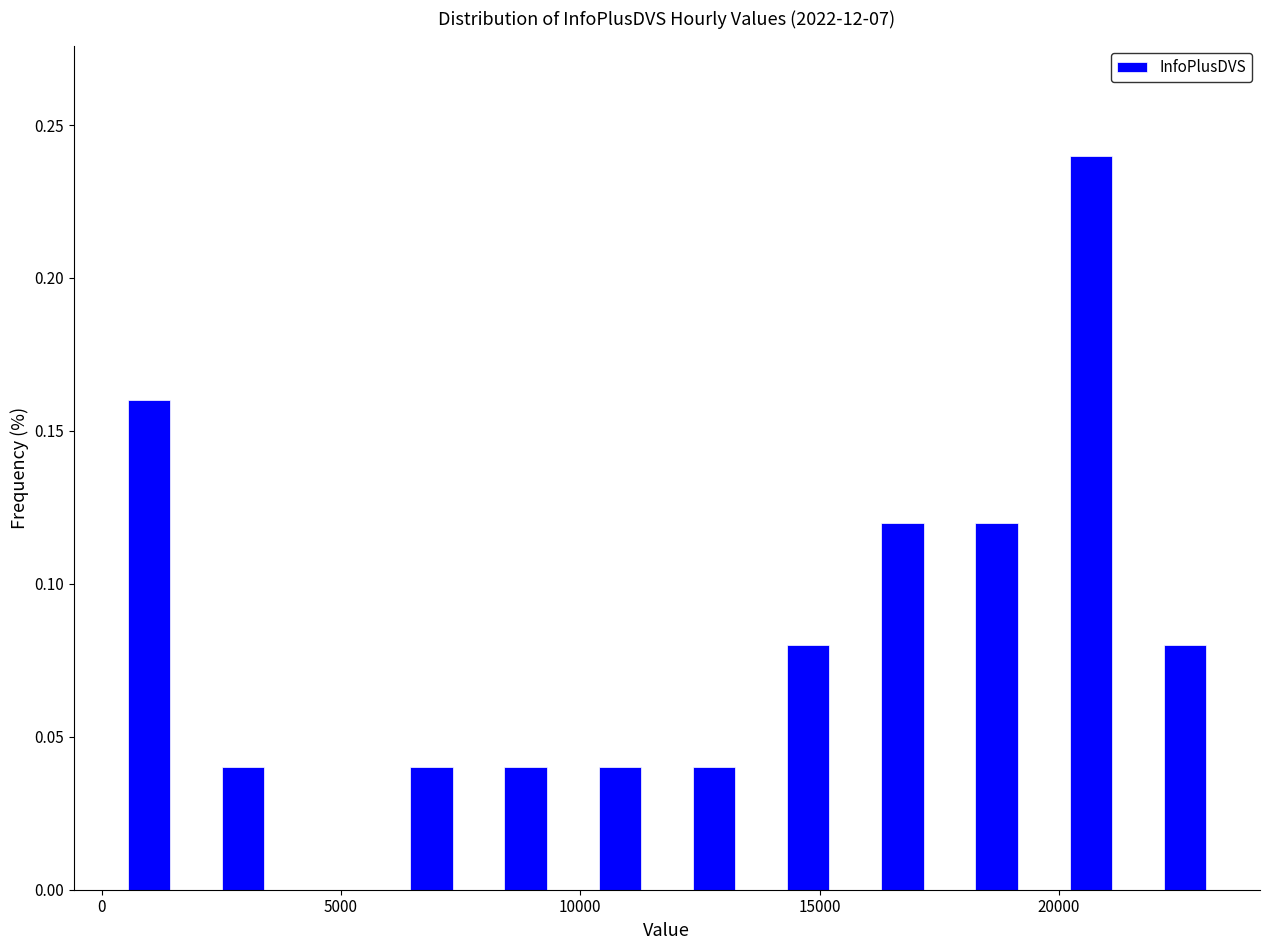

Read against the x-axis, roughly where is the centre of the tallest bar?

20500